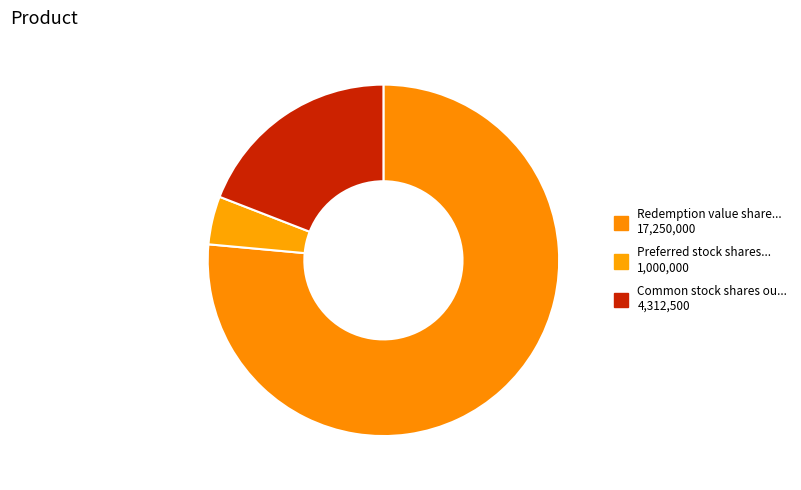

What is the smallest slice in the pie chart?

Preferred stock shares authorized